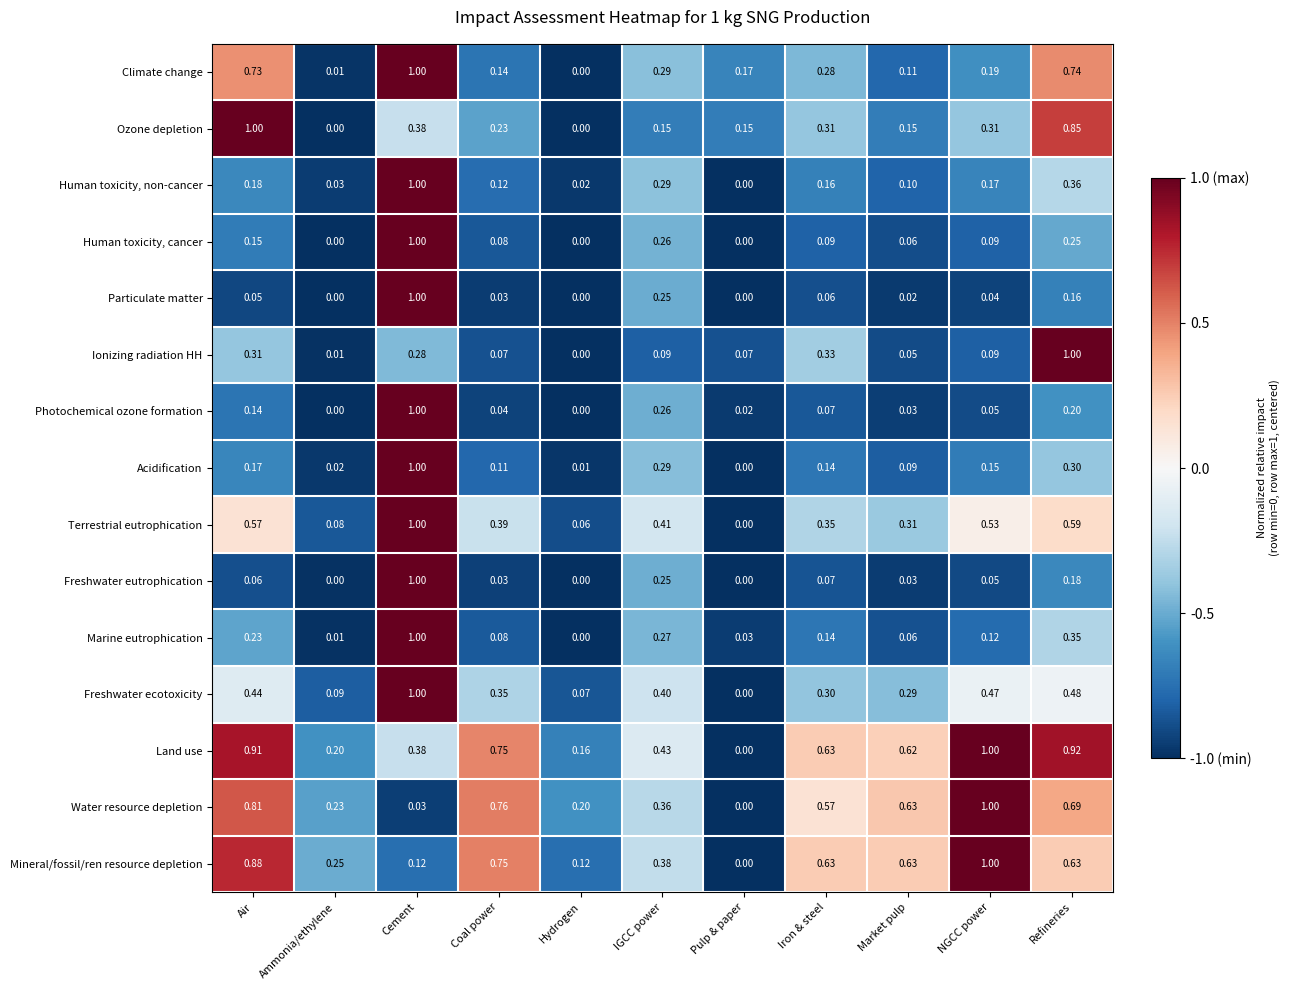

At which label is Water resource depletion closest to 0?

Pulp & paper